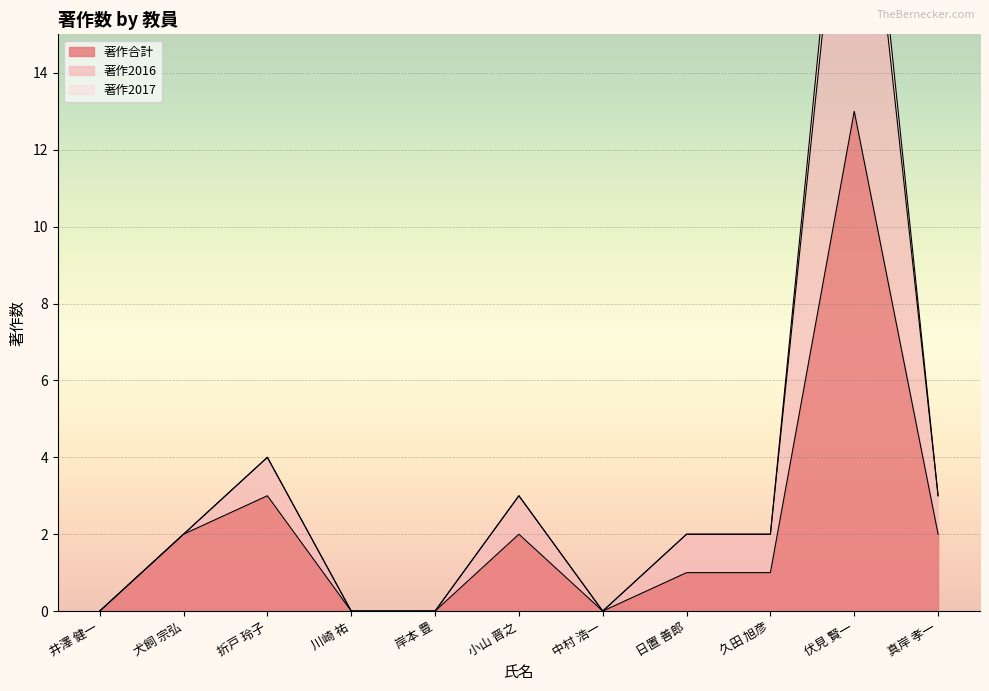

The value of 著作合計 at 犬飼 宗弘 is 3. True or false?

False